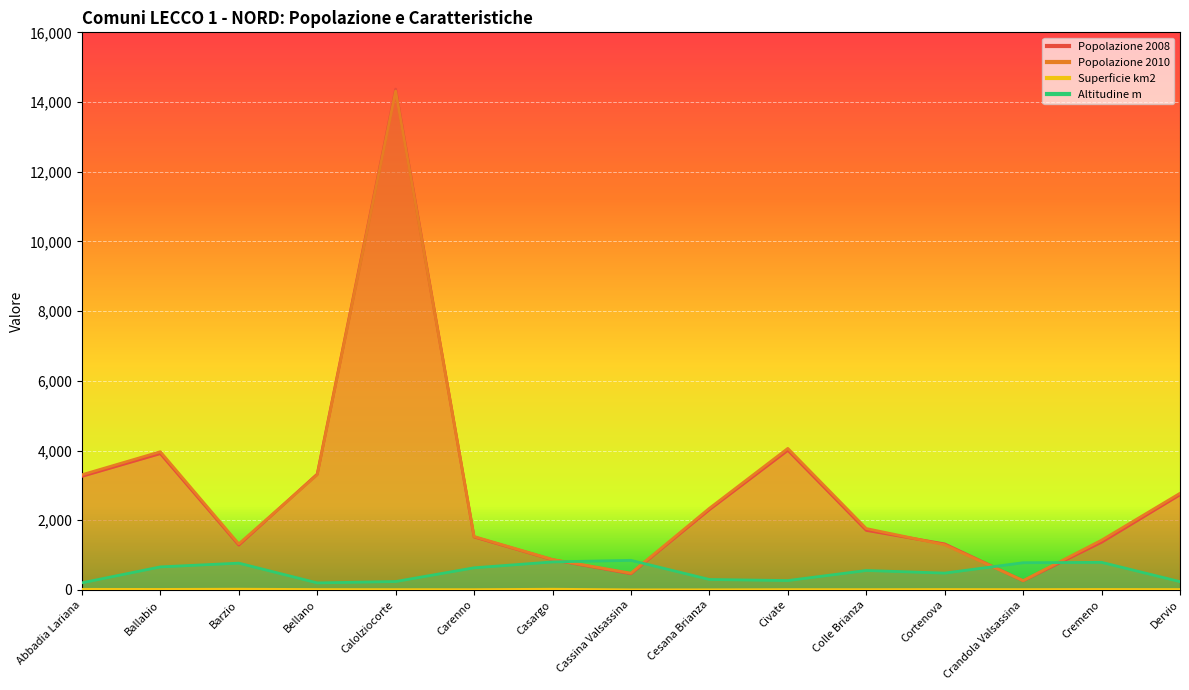

How many values in the Altitudine m series exceed 558?

7